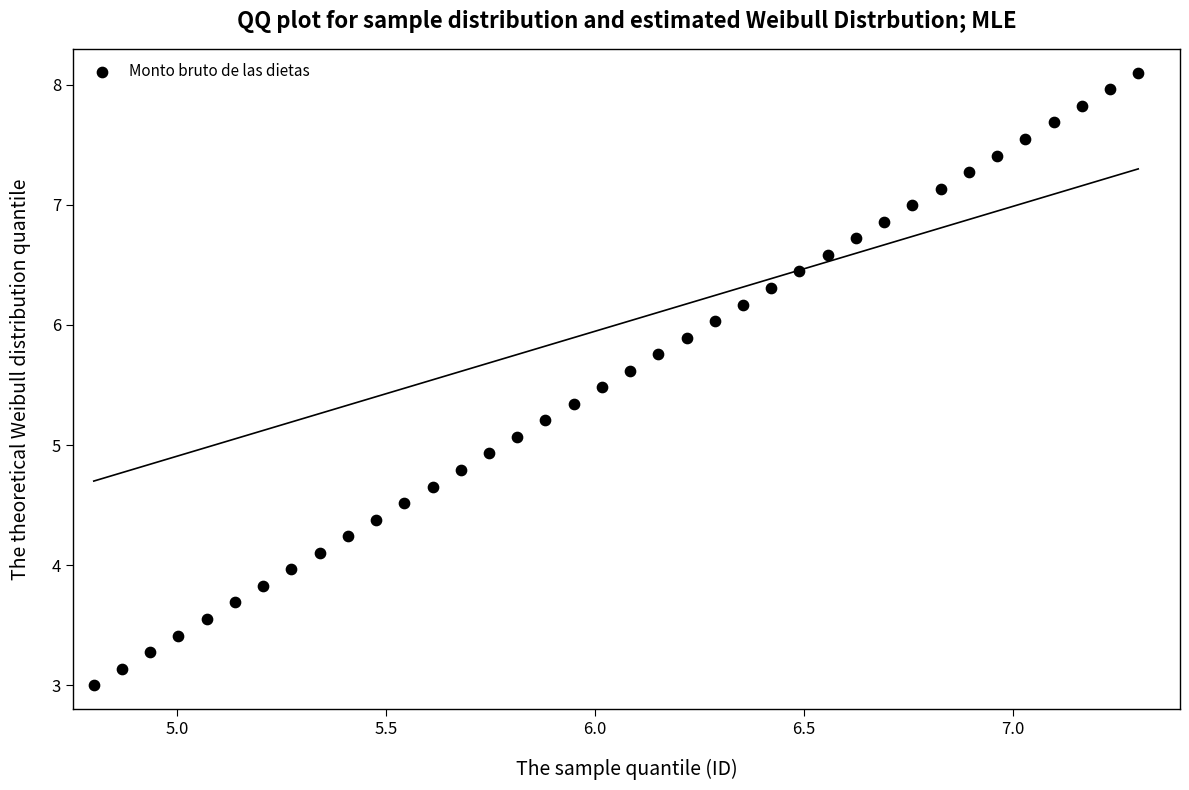

What is the range of X values (max minus min)?

2.5